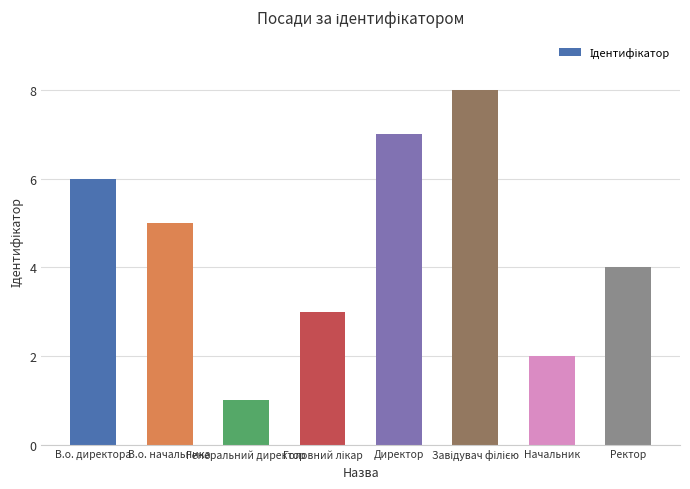

True or false: the data shows 3 at В.о. начальника.

False